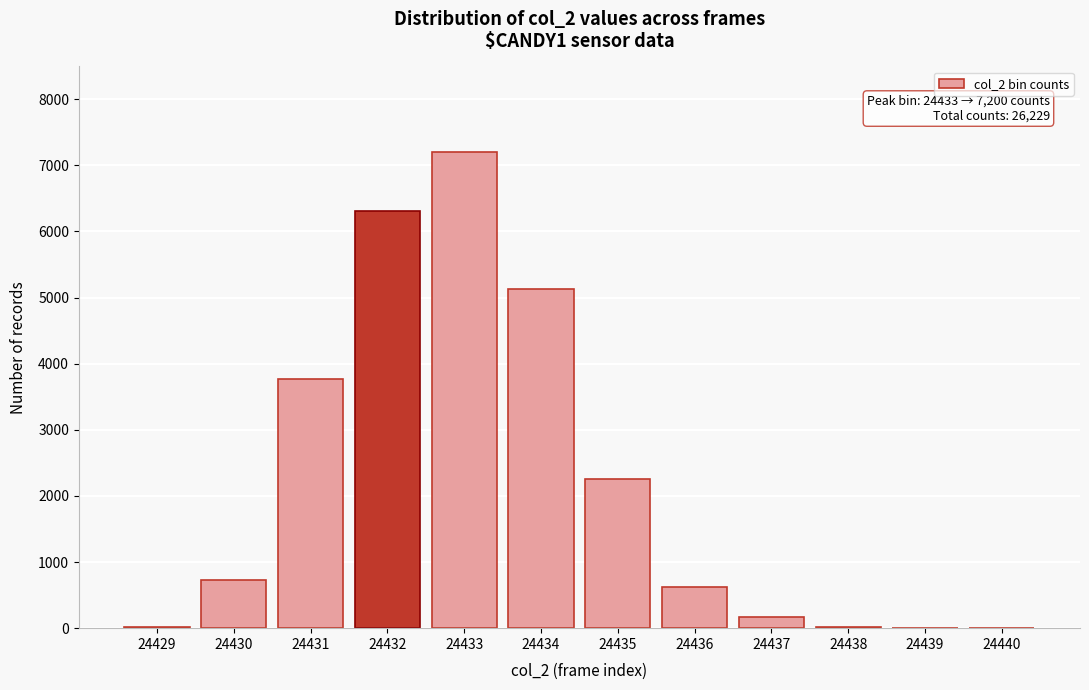

What is the maximum value shown in the chart?

7200